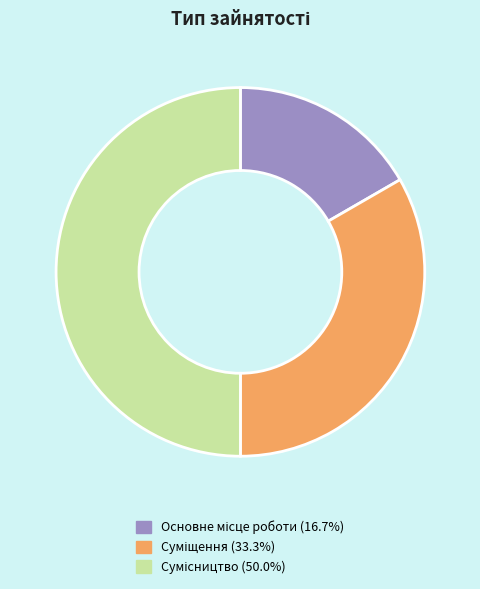

To the nearest percent, what portion does Сумісництво represent?

50%